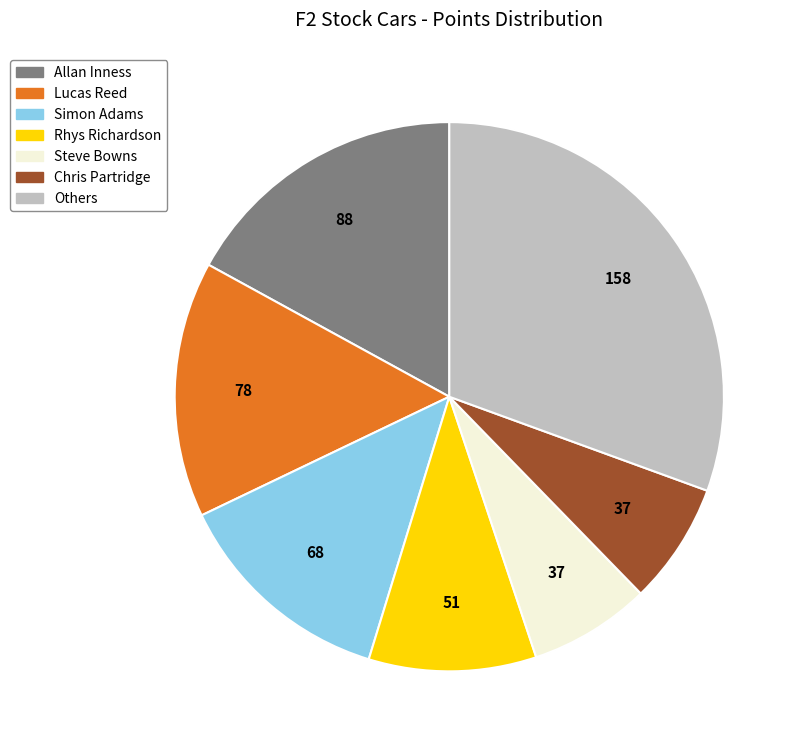

The Rhys Richardson slice represents 16% of the pie. True or false?

False